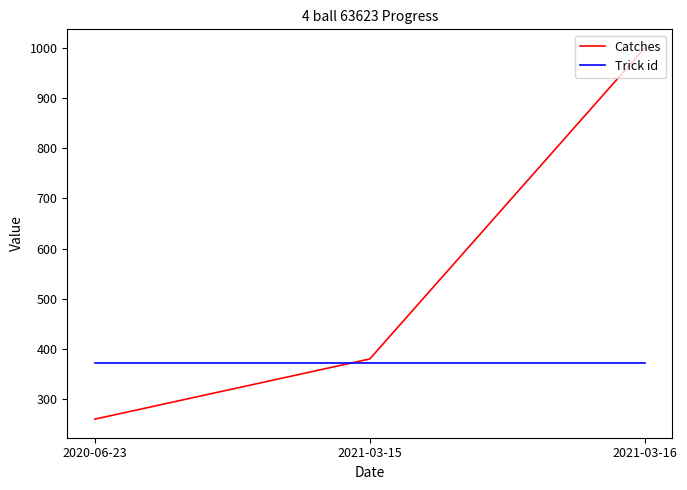

What is the smallest value displayed?

260